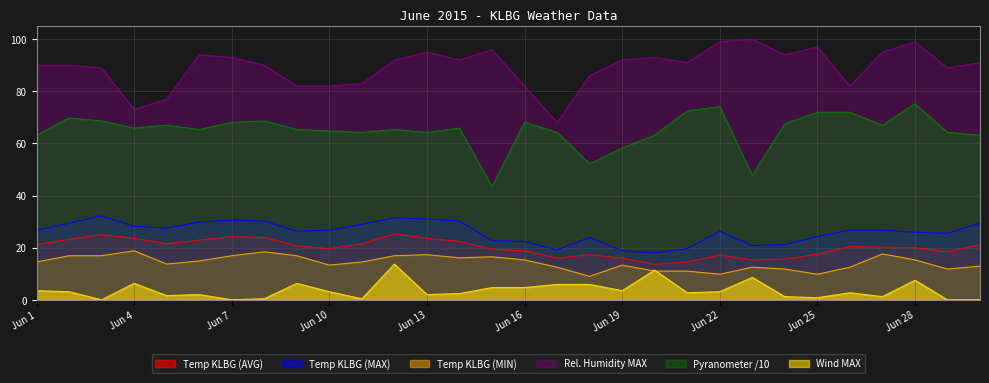

Rank the series by their maximum value, from highest to lowest.

Rel. Humidity MAX, Pyranometer /10, Temp KLBG (MAX), Temp KLBG (AVG), Temp KLBG (MIN), Wind MAX